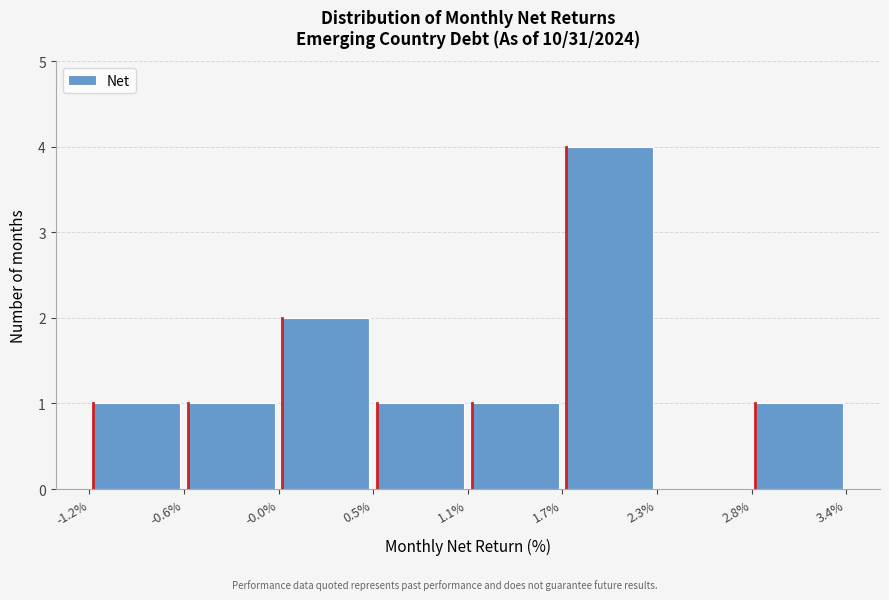

Which range on the x-axis has the tallest bar?

1.7% to 2.3%